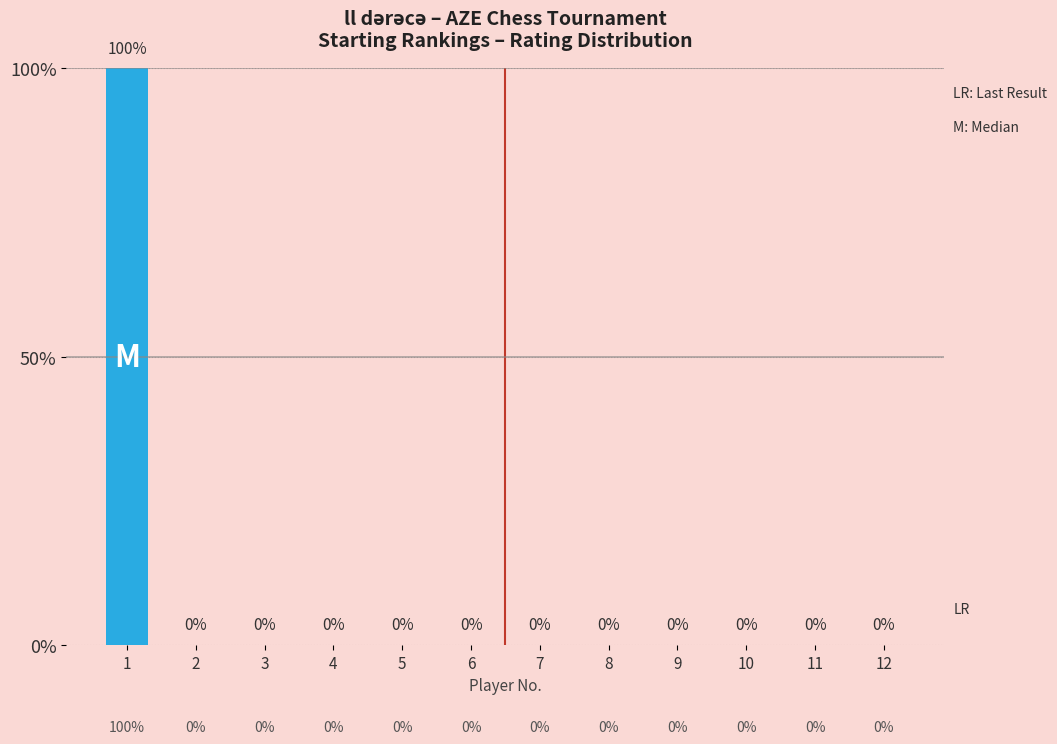

Are the bars horizontal?

No